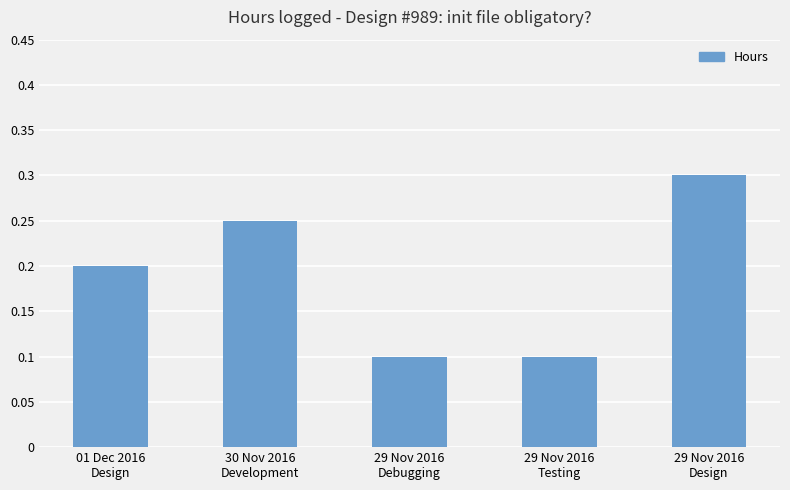

How many values are between 0 and 1?

5